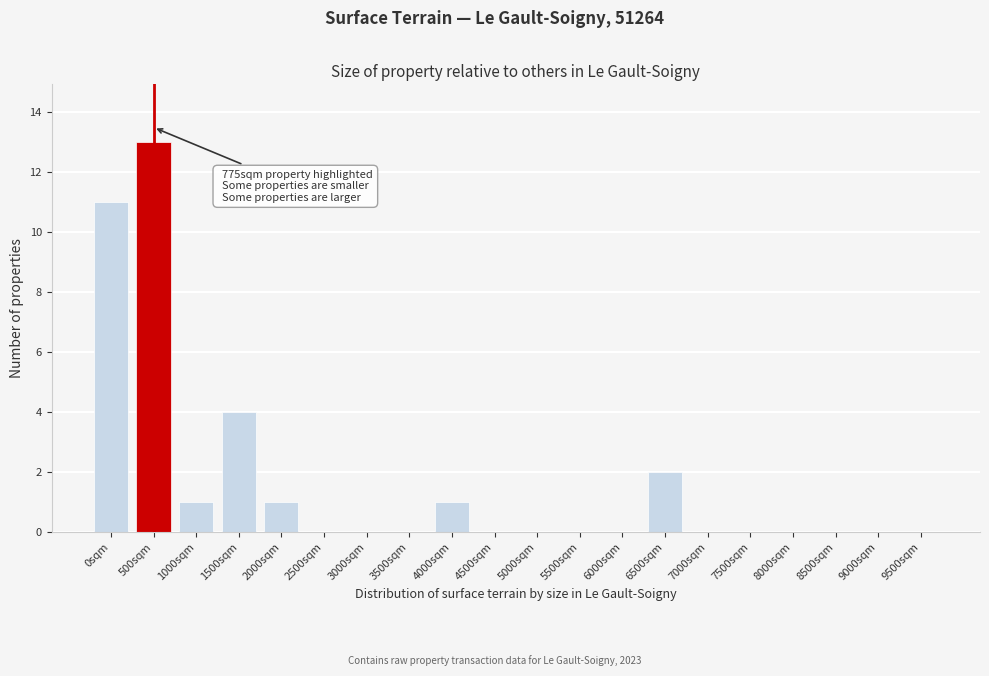

Reading left to right, what are all the values shown in this chart?

0sqm=11	500sqm=13	1000sqm=1	1500sqm=4	2000sqm=1	2500sqm=0	3000sqm=0	3500sqm=0	4000sqm=1	4500sqm=0	5000sqm=0	5500sqm=0	6000sqm=0	6500sqm=2	7000sqm=0	7500sqm=0	8000sqm=0	8500sqm=0	9000sqm=0	9500sqm=0